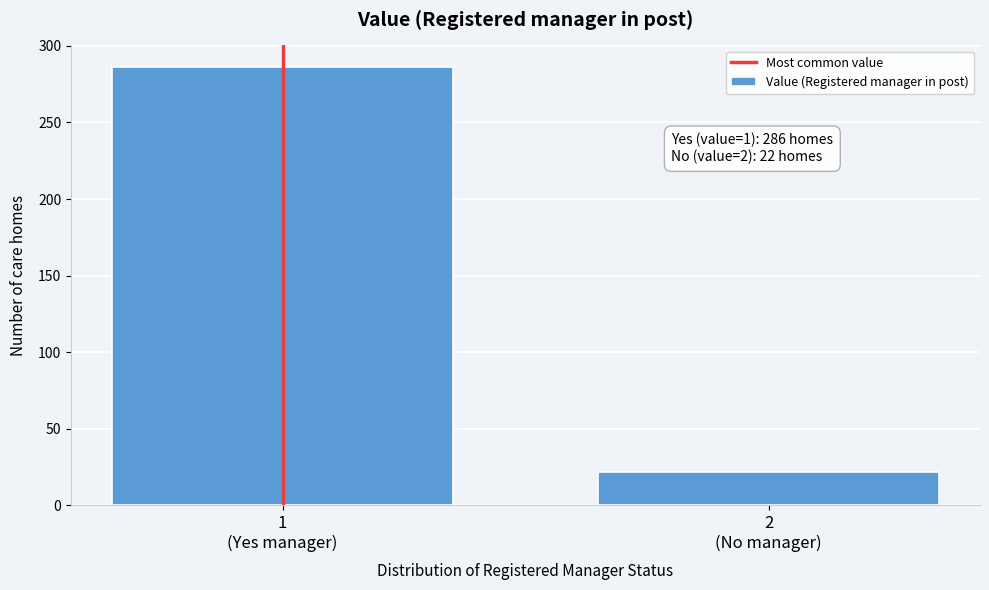

Reading right to left, what are all the values shown in this chart?

22	286